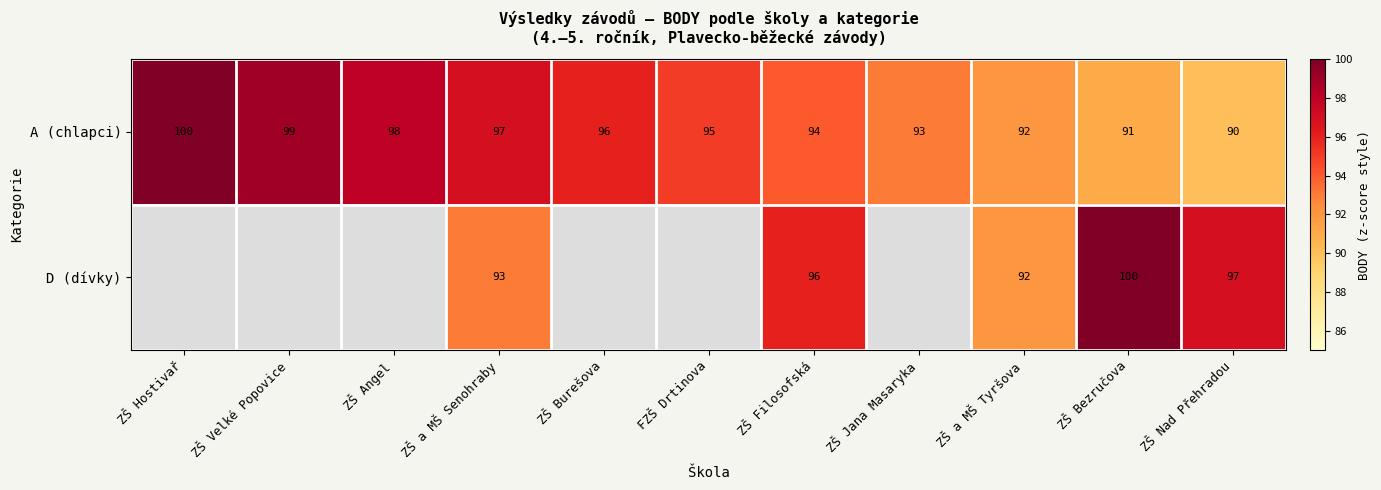

What is the difference between the maximum and second lowest values in the A (chlapci) series?

9